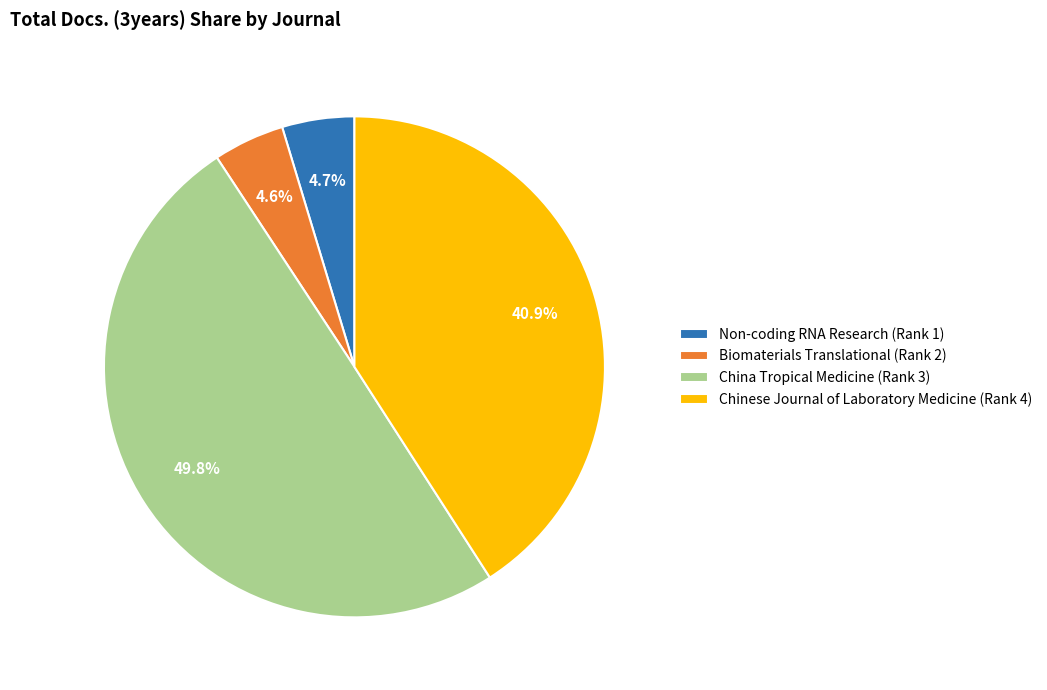

Combined, do Chinese Journal of Laboratory Medicine (Rank 4) and China Tropical Medicine (Rank 3) account for over 50%?

Yes